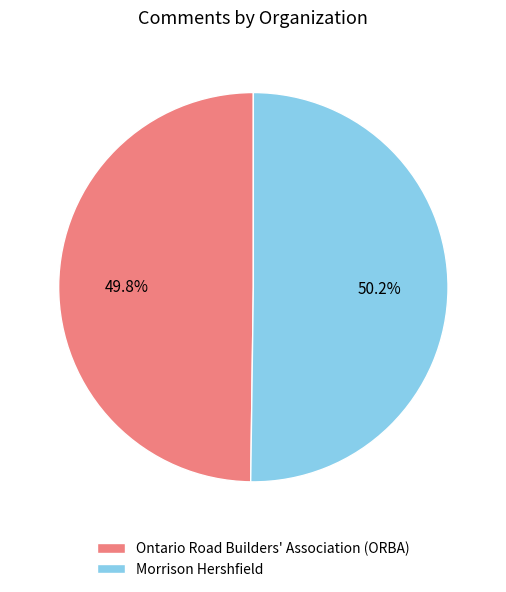

Is there any slice that represents more than half of the pie?

Yes